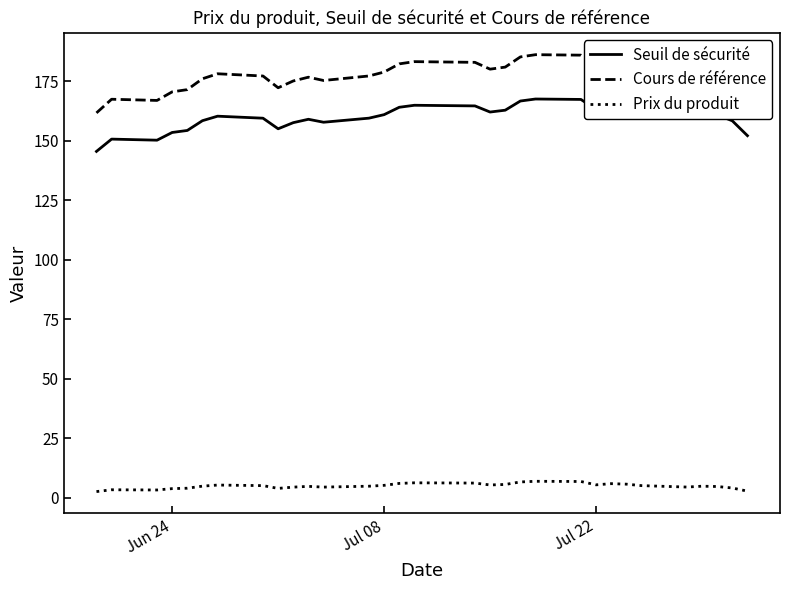

What are all the series names shown in the legend?

Seuil de sécurité, Cours de référence, Prix du produit